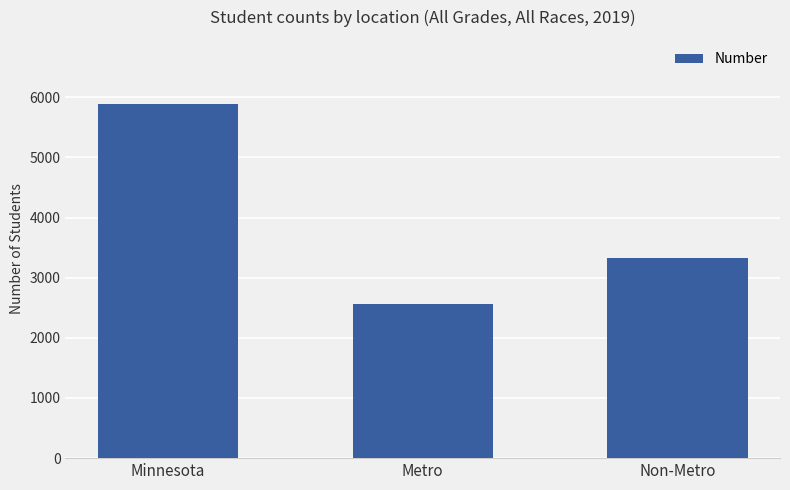

At which category does the chart reach its minimum across all series?

Metro